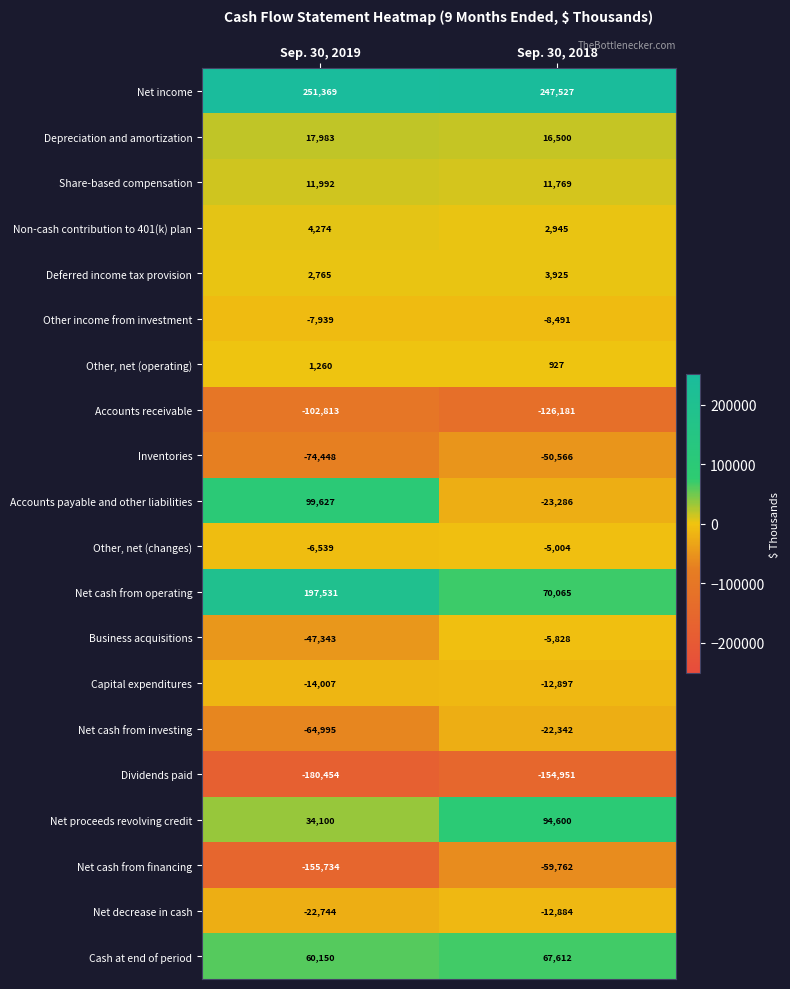

Which series has the largest range (max minus min)?

Net cash from operating